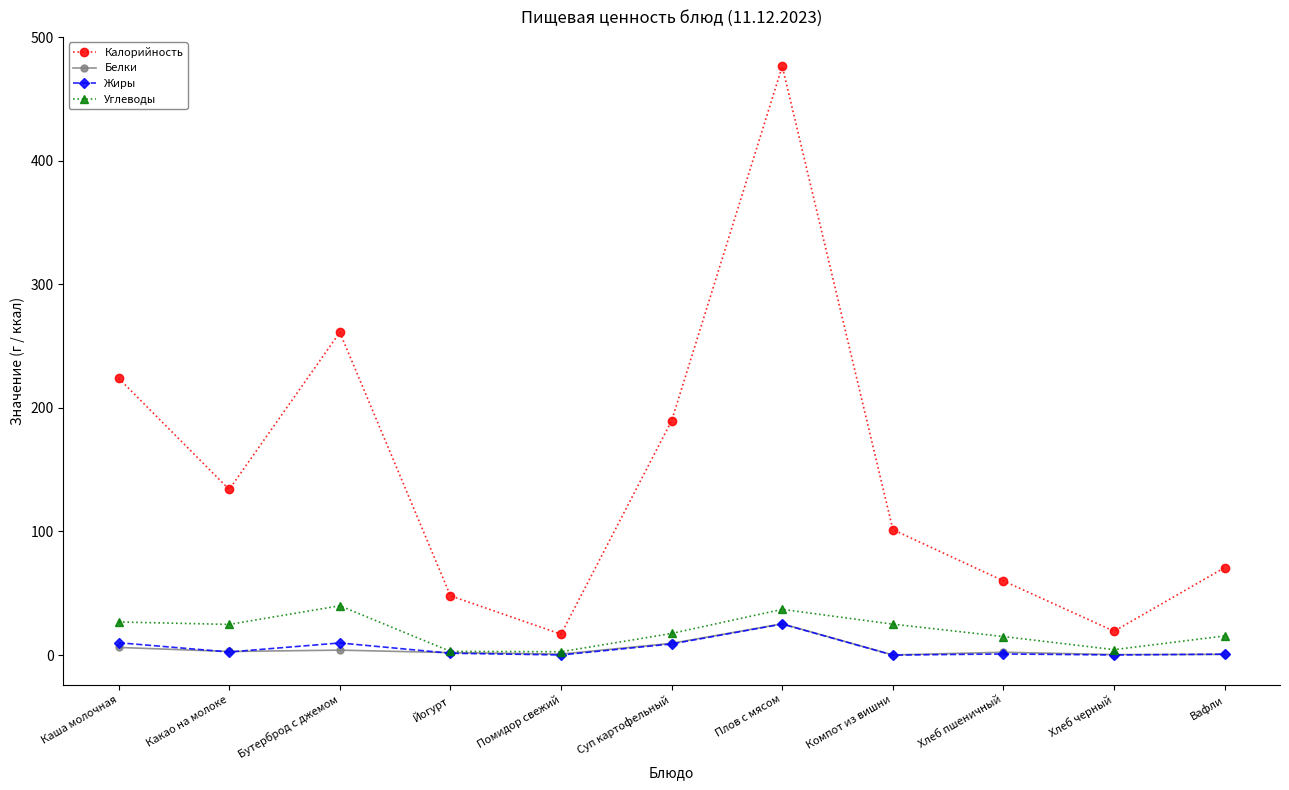

What is the total value across all series at Хлеб пшеничный?

78.2